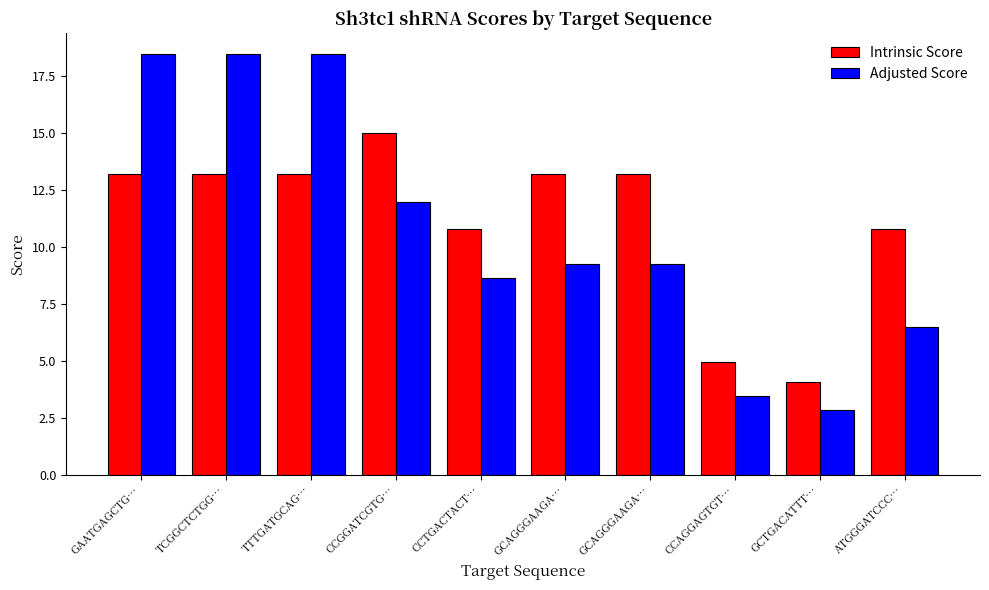

What is the difference between the Intrinsic Score values at GCAGGGAAGA… and CCTGACTACT…?

2.4